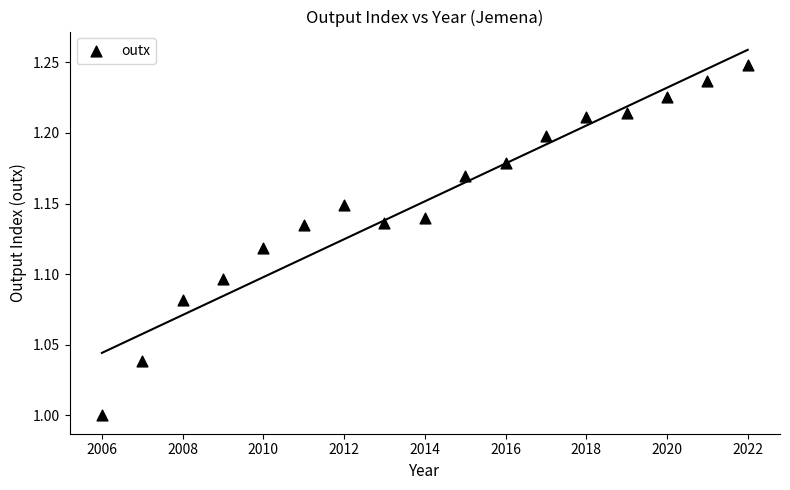

What is the range of X values (max minus min)?

16.0